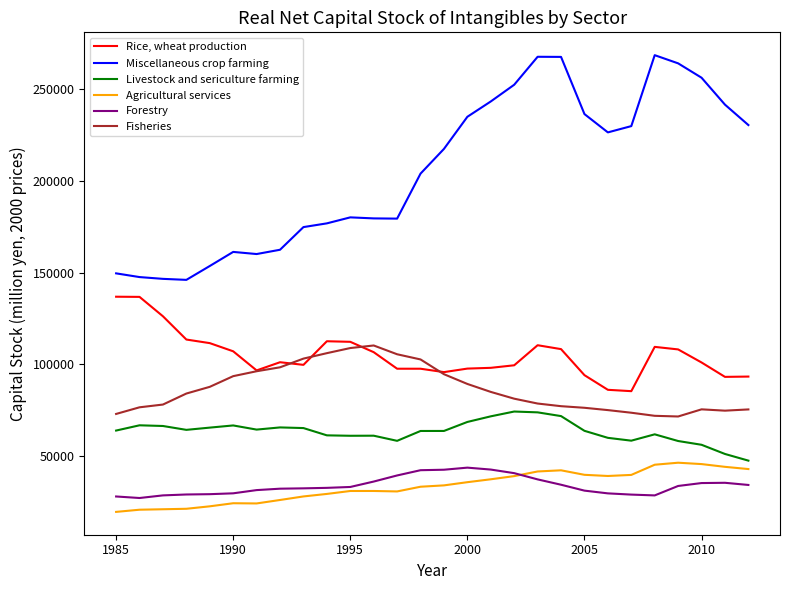

Rank the series by their maximum value, from highest to lowest.

Miscellaneous crop farming, Rice, wheat production, Fisheries, Livestock and sericulture farming, Agricultural services, Forestry